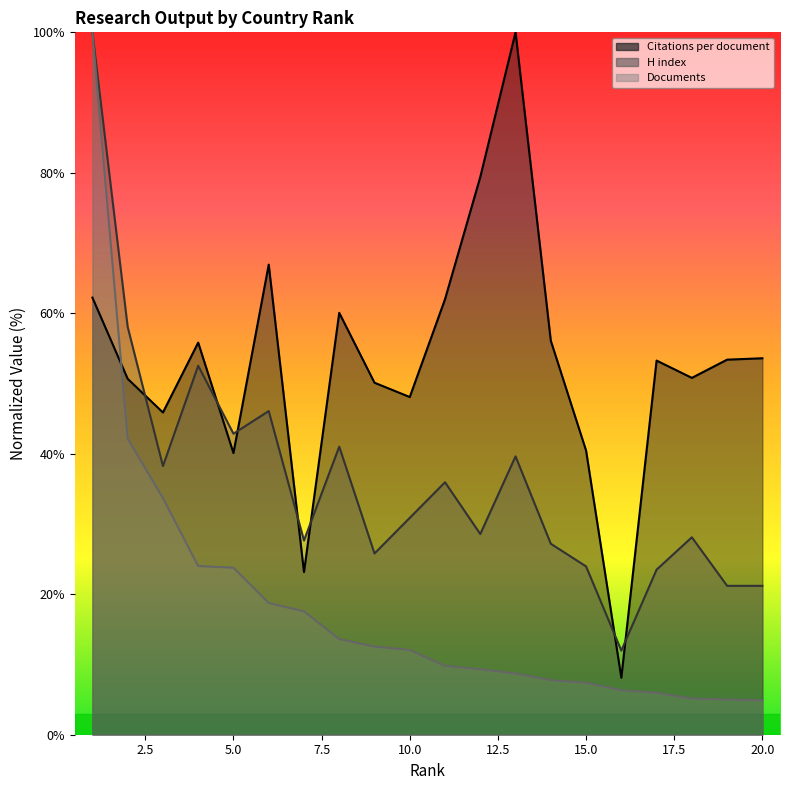

Which series changed the most between 3 and 13?

Citations per document